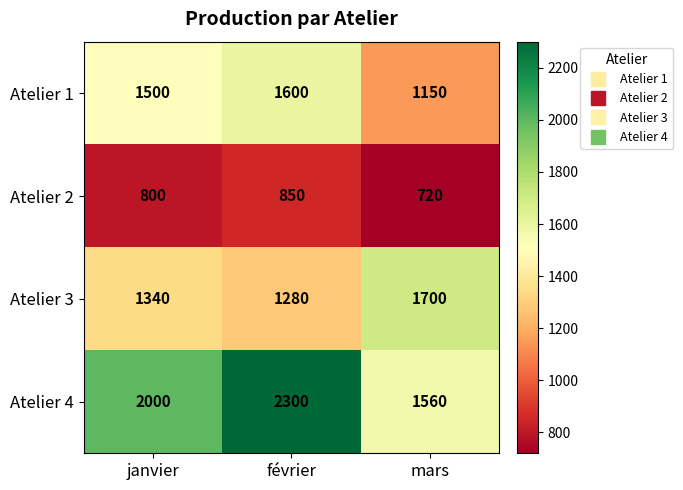

What is the difference between the maximum and minimum values in the Atelier 3 series?

420